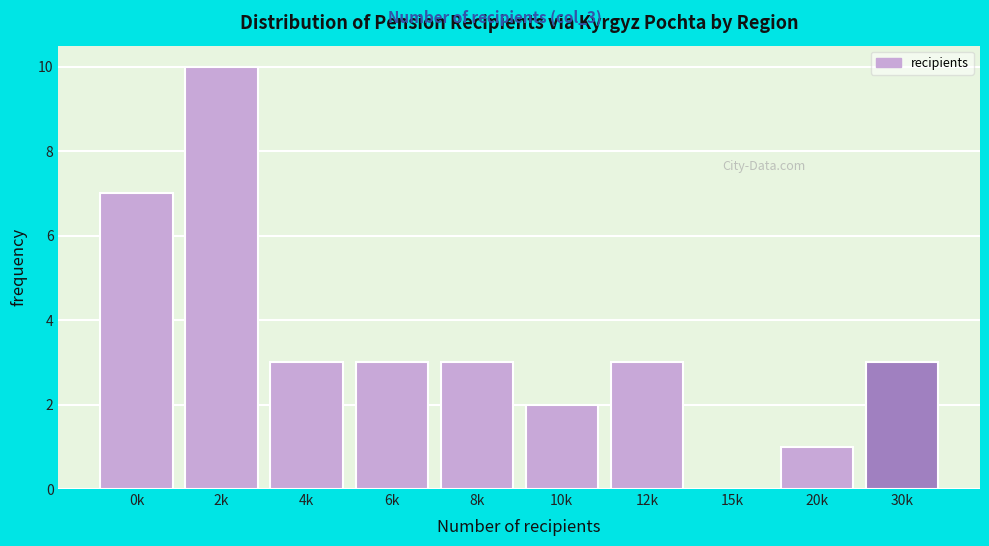

Reading right to left, extract all data points from this chart.

30k=3	20k=1	15k=0	12k=3	10k=2	8k=3	6k=3	4k=3	2k=10	0k=7